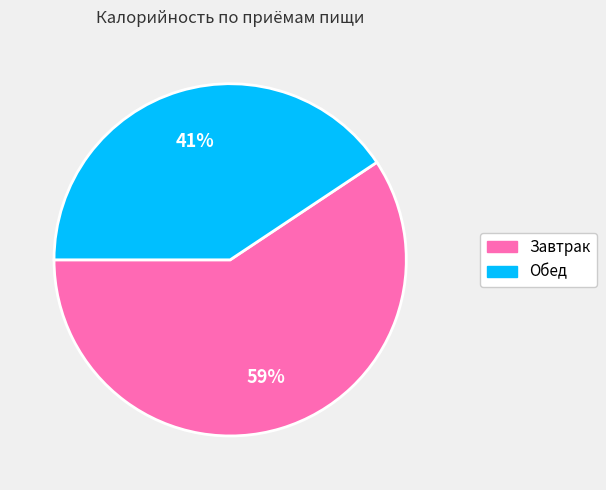

What is the majority slice?

Завтрак